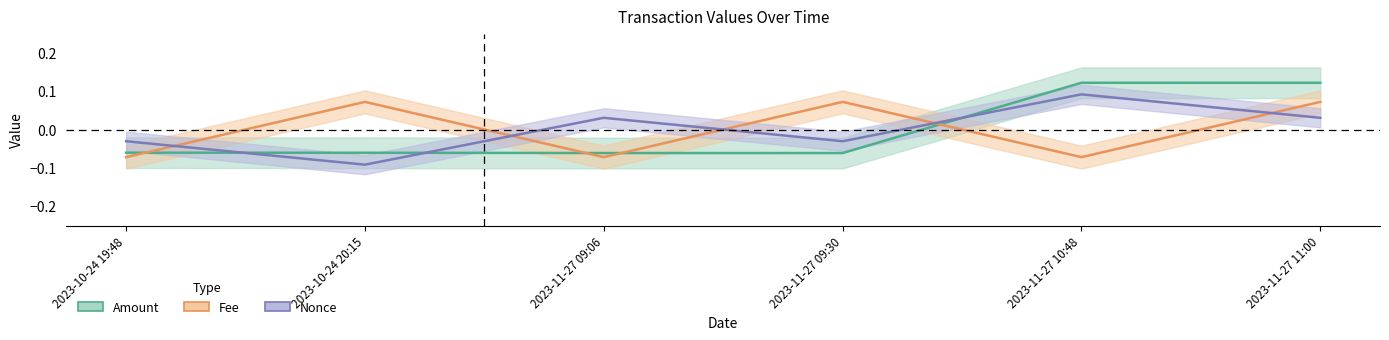

How many categories are shown in the chart?

6